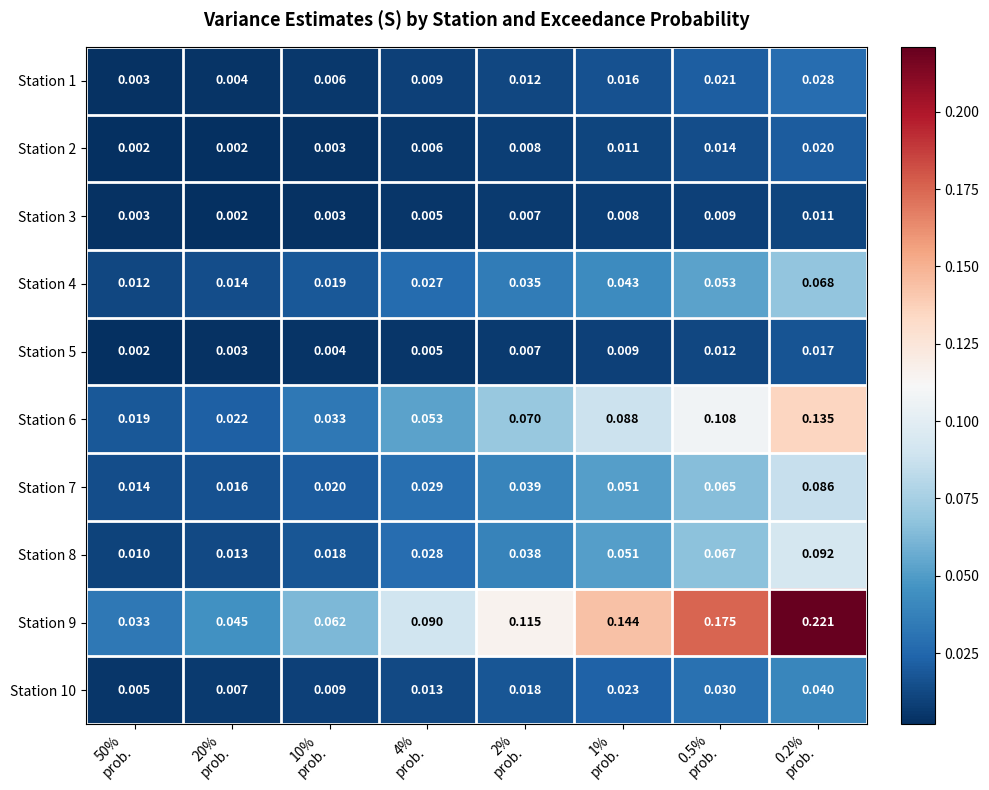

Which label corresponds to the largest value in the chart?

0.2%
prob.